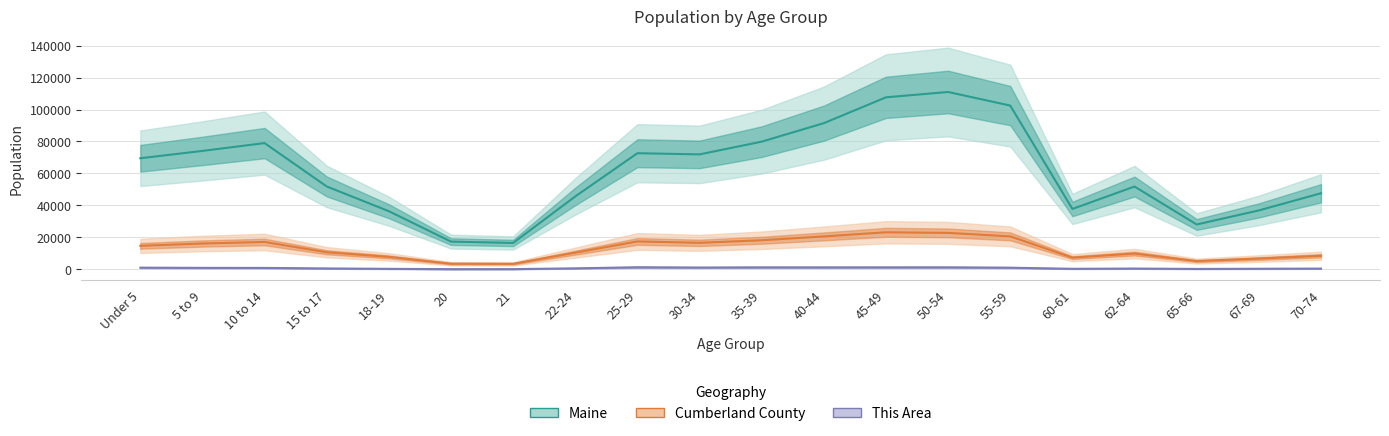

What is the total value across all series at 55-59?

124209